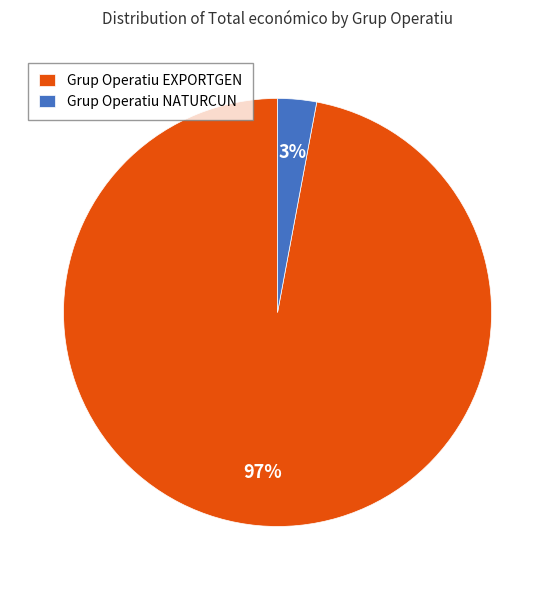

To the nearest percent, what is the difference between the largest and smallest slice percentages?

94%